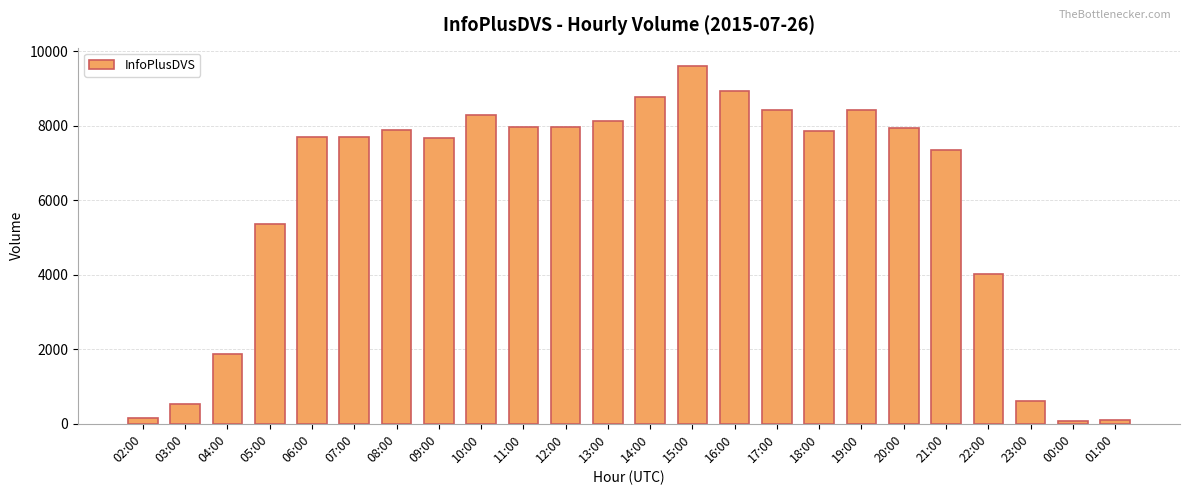

Does the chart contain stacked bars?

No